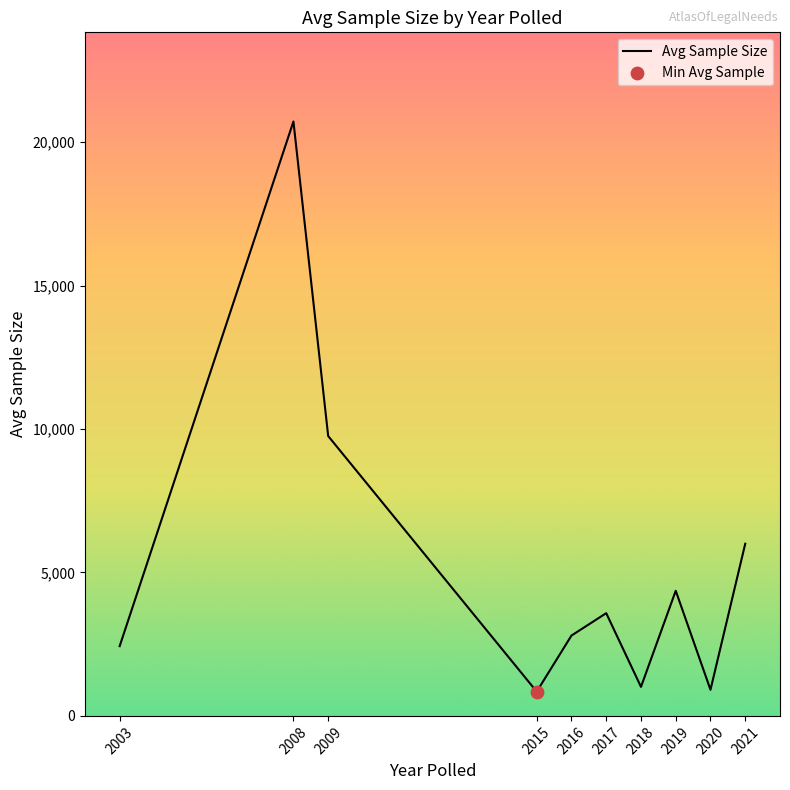

What is the change in value from 2019 to 2020?

-3450.0